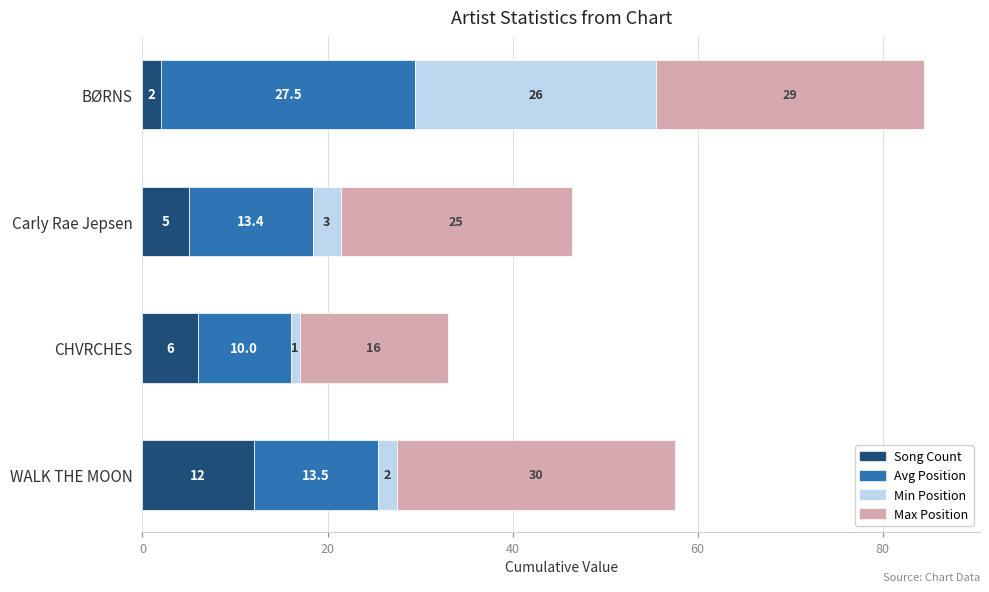

What is the sum of the Song Count values at Carly Rae Jepsen and WALK THE MOON?

17.0